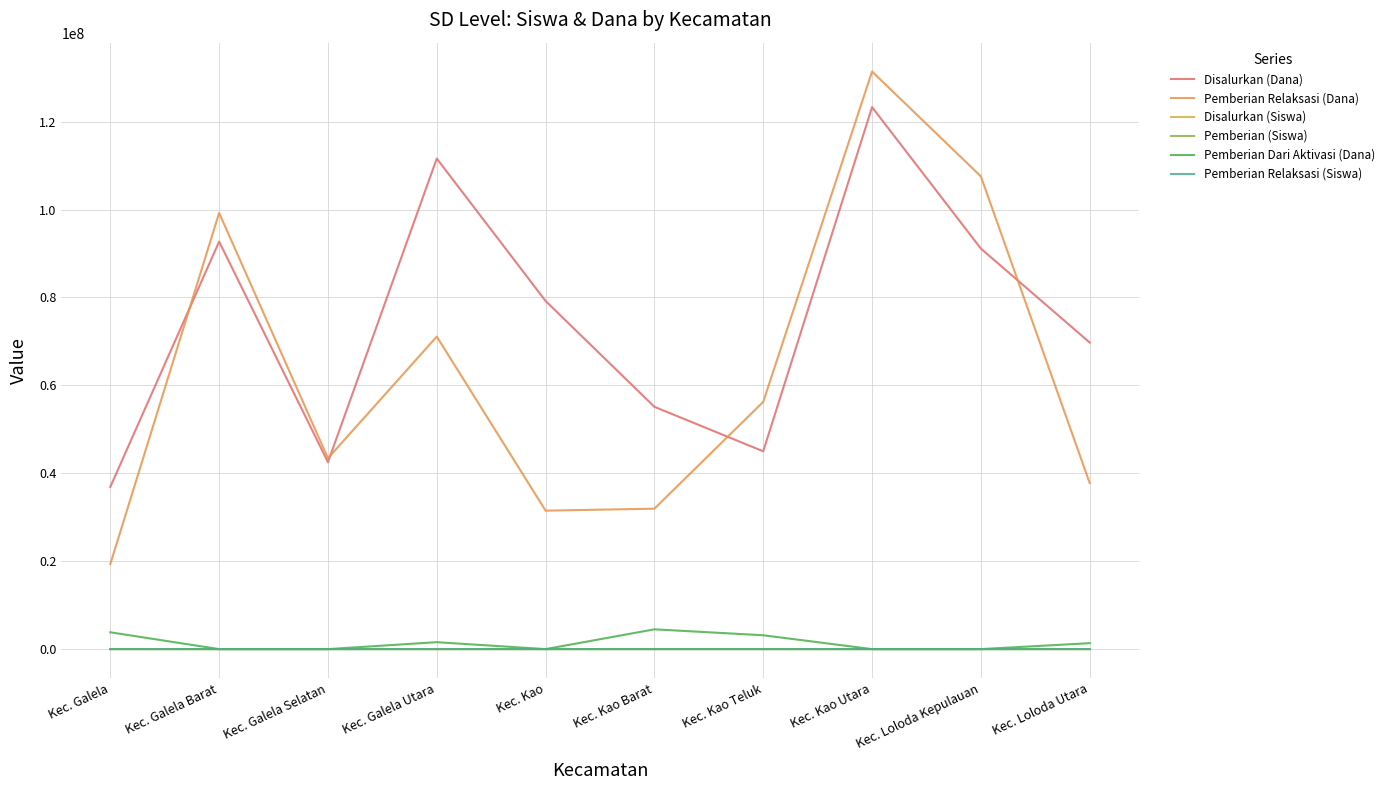

Does the chart display data point markers on the line(s)?

No